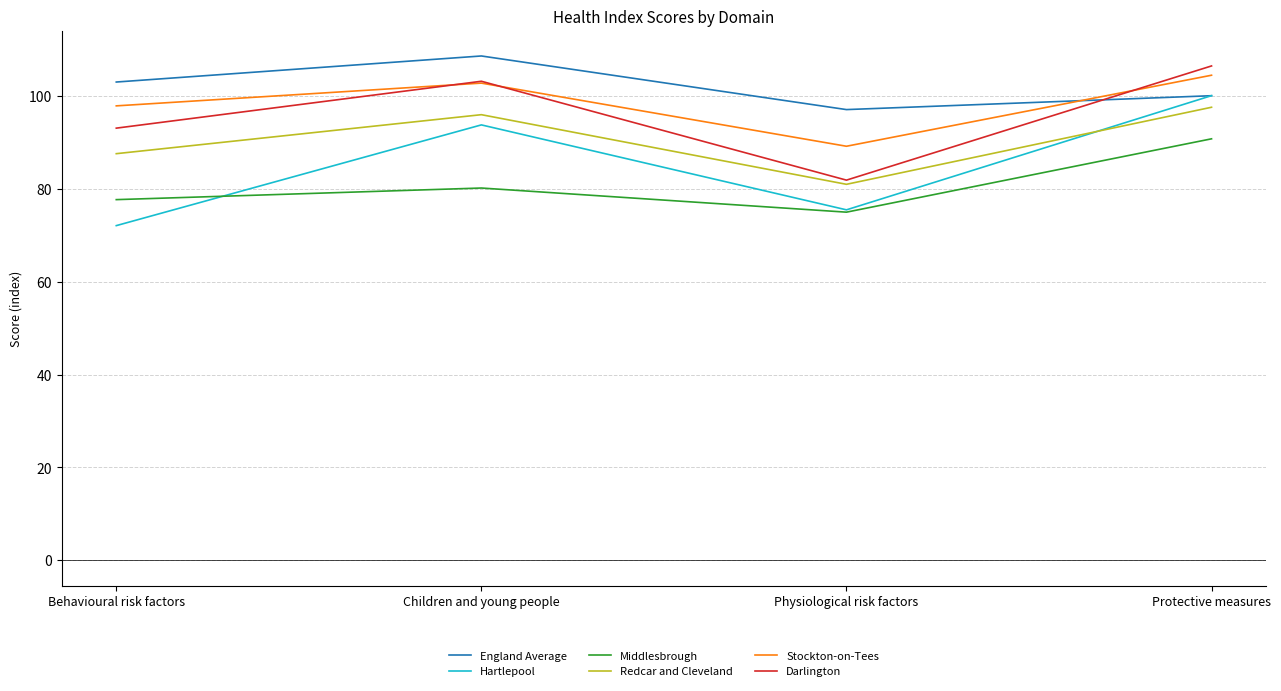

What position from the left is Physiological risk factors?

3